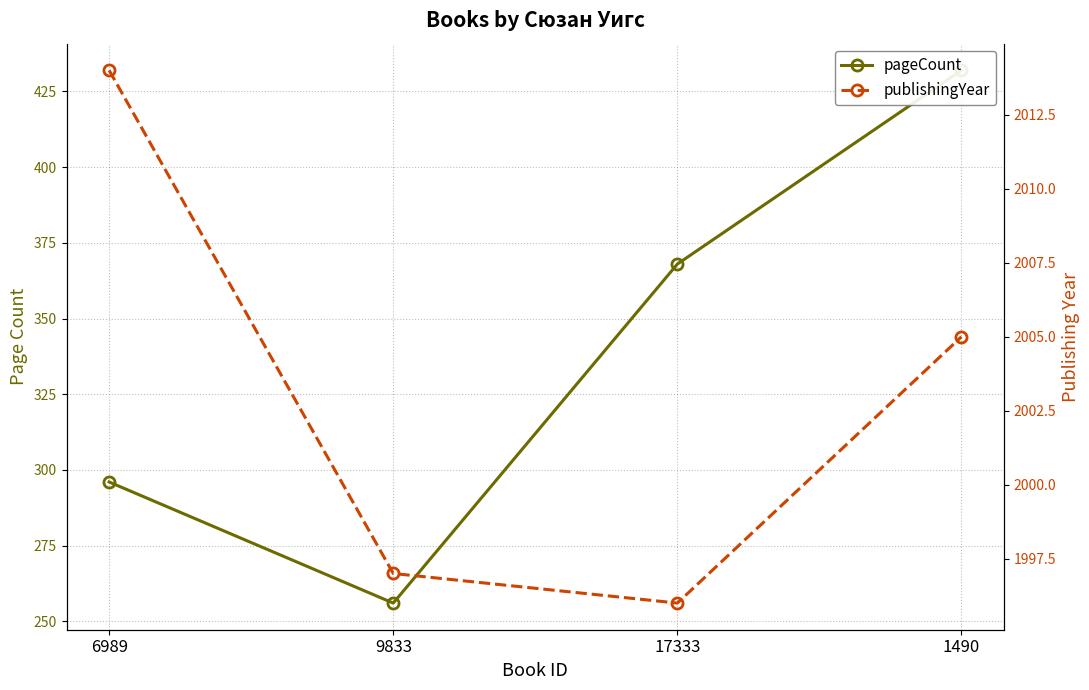

At which label is pageCount closest to 344?

17333